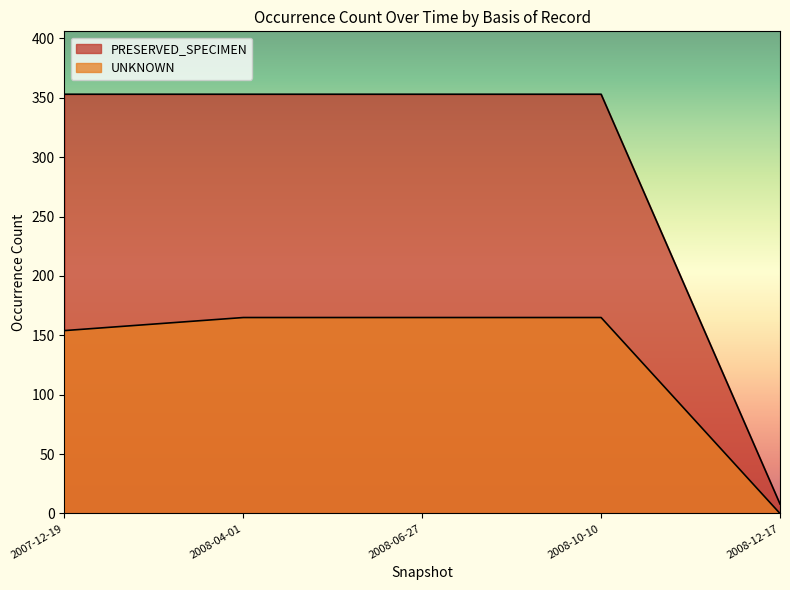

What is the value of the PRESERVED_SPECIMEN point at the 4th from the left?

353